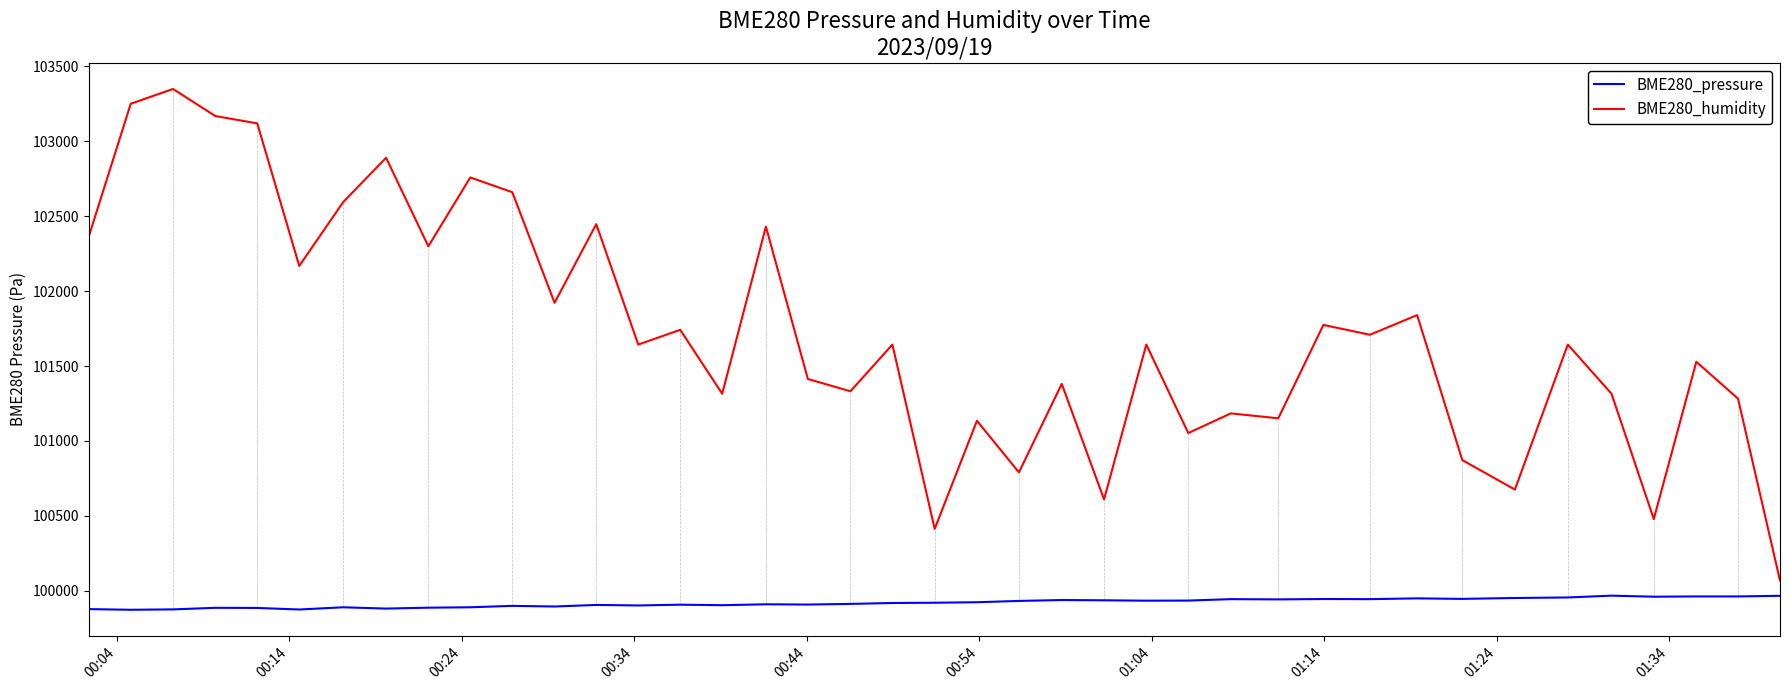

Rank the series by their maximum value, from highest to lowest.

BME280_humidity, BME280_pressure